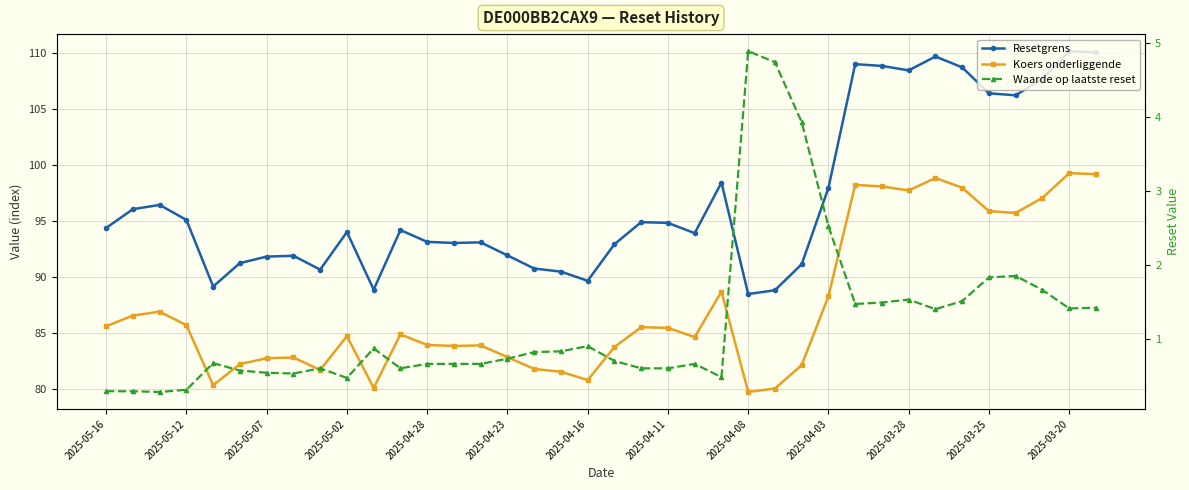

Between 20 and 2025-05-12, which is larger?

2025-05-12